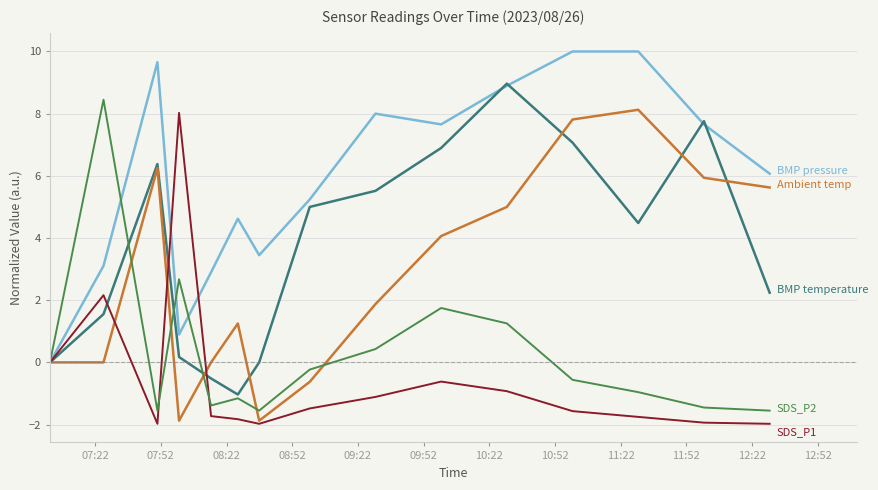

What is the minimum value shown in the chart?

-2.0